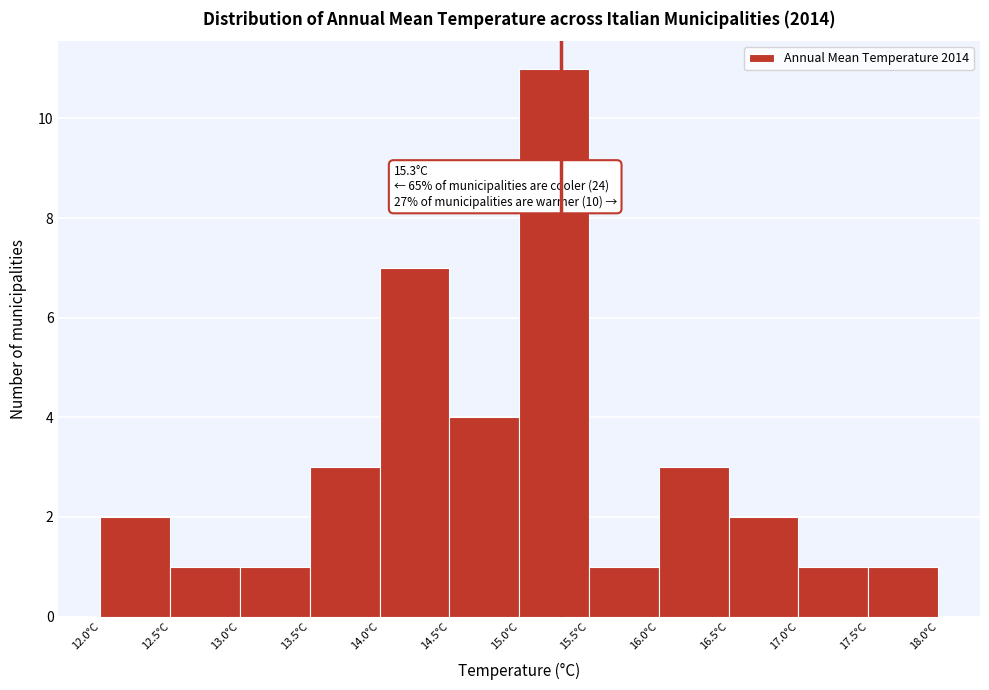

Which range on the x-axis has the tallest bar?

15.0 to 15.5